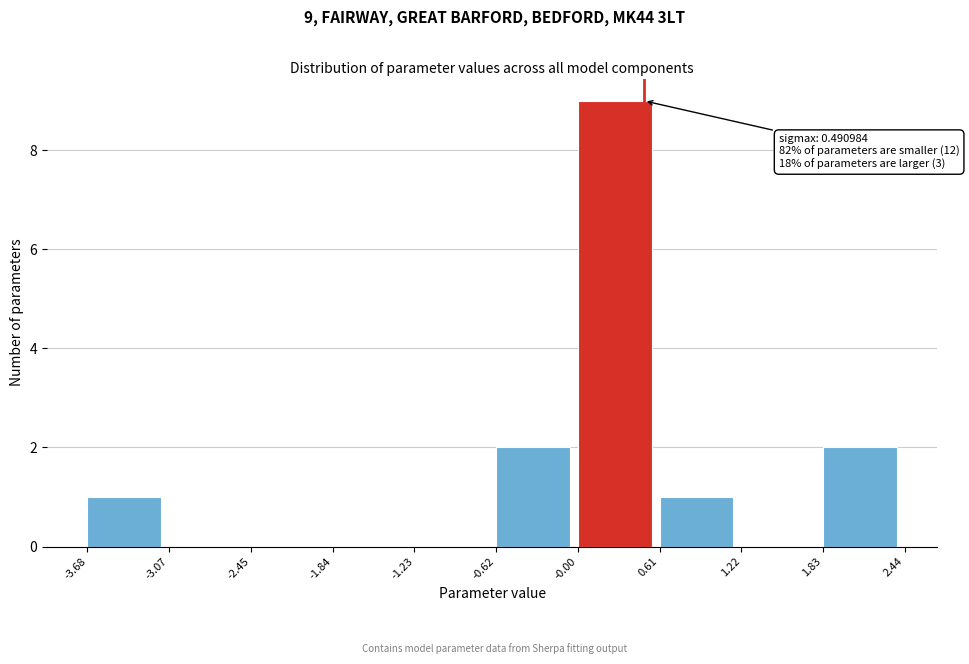

Over which range of the x-axis is the bar tallest?

-0.00 to 0.61